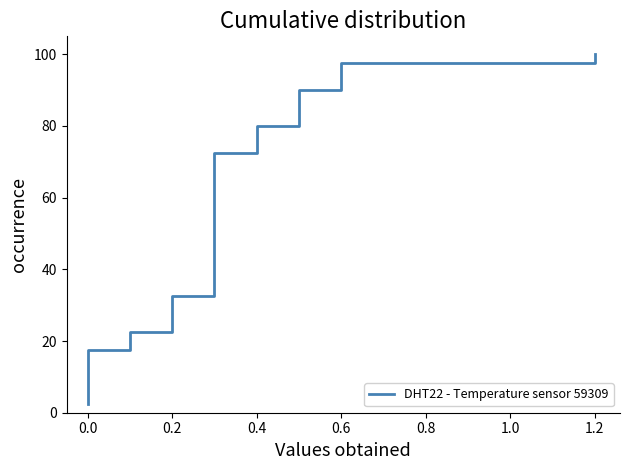

Approximately how many times larger is the value at 0.6 compared to 1.2?

1.0